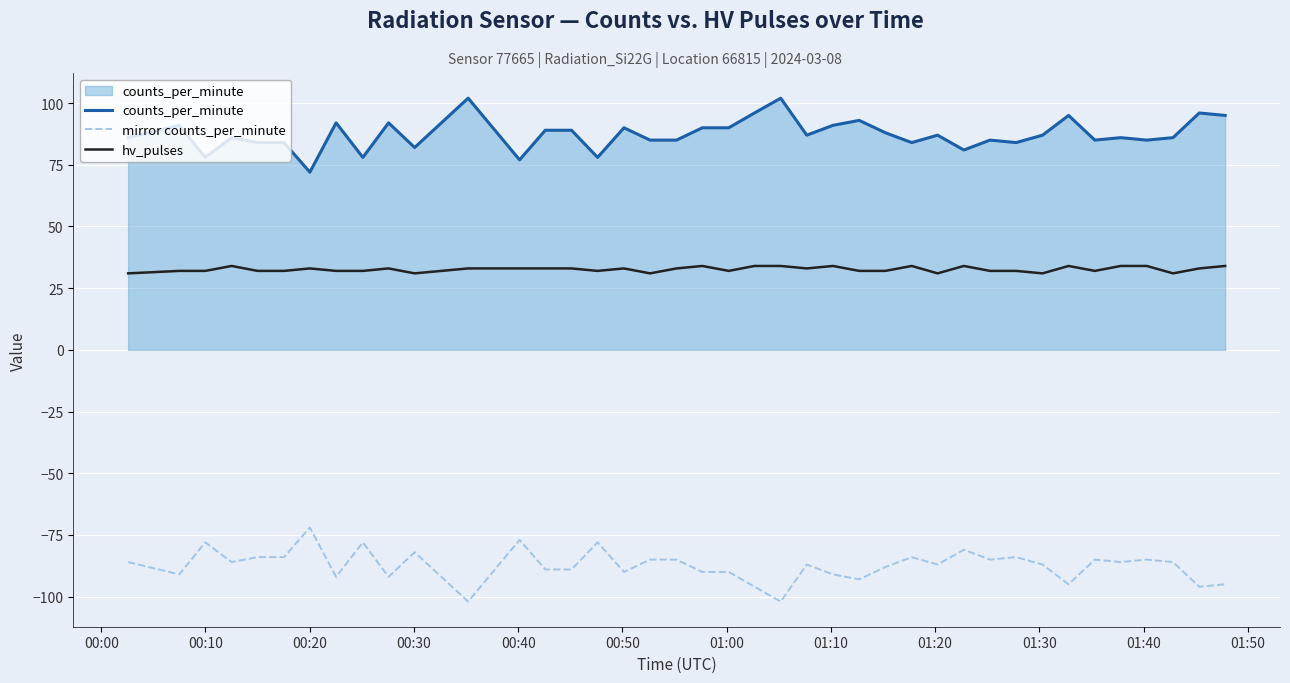

Which series has the largest total across all categories?

counts_per_minute